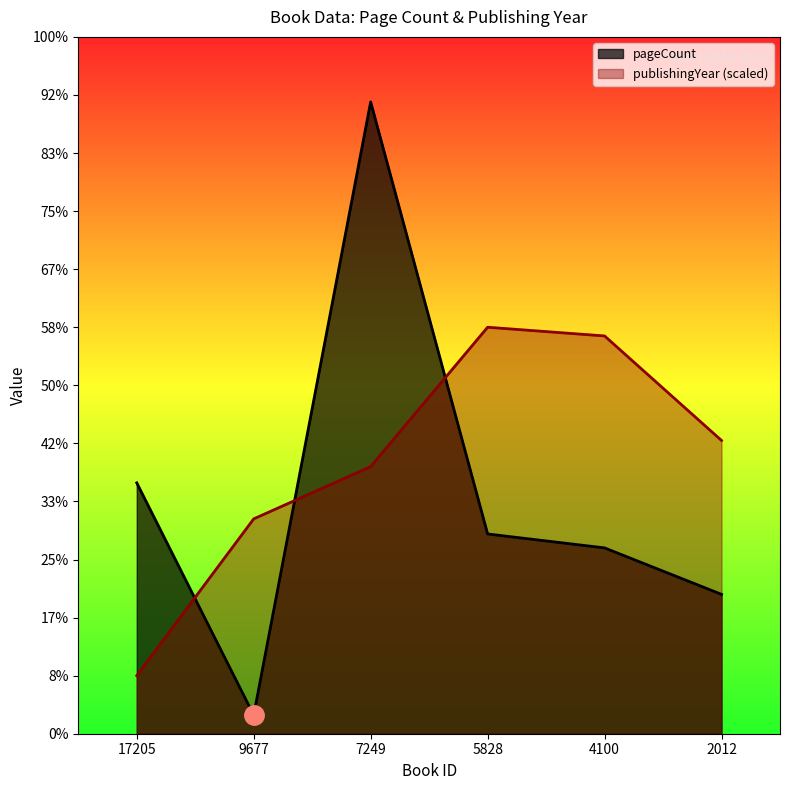

How many lines are shown in the chart?

2